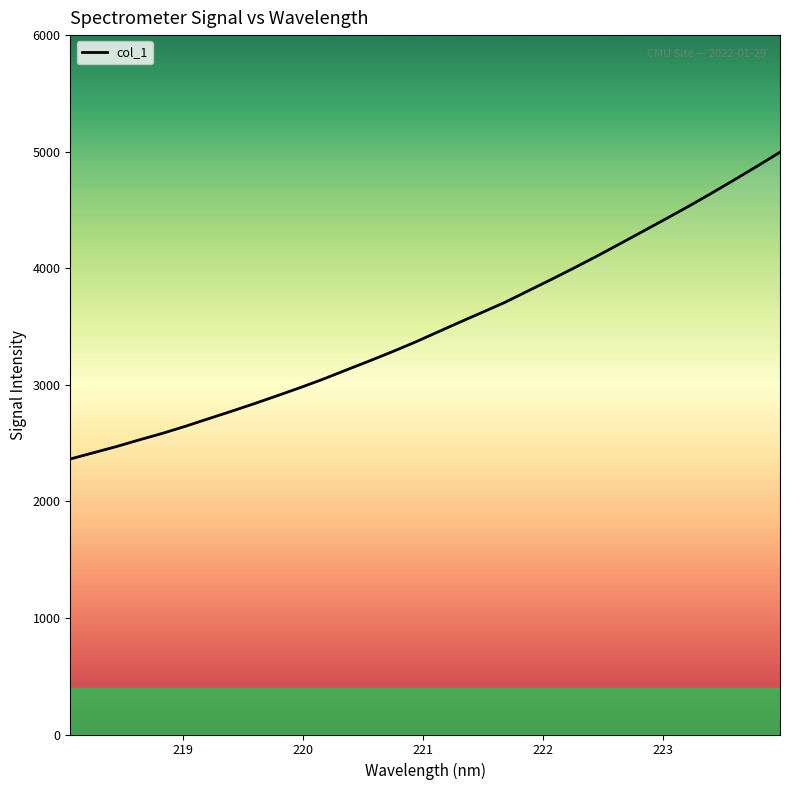

What is the maximum value shown in the chart?

4995.1